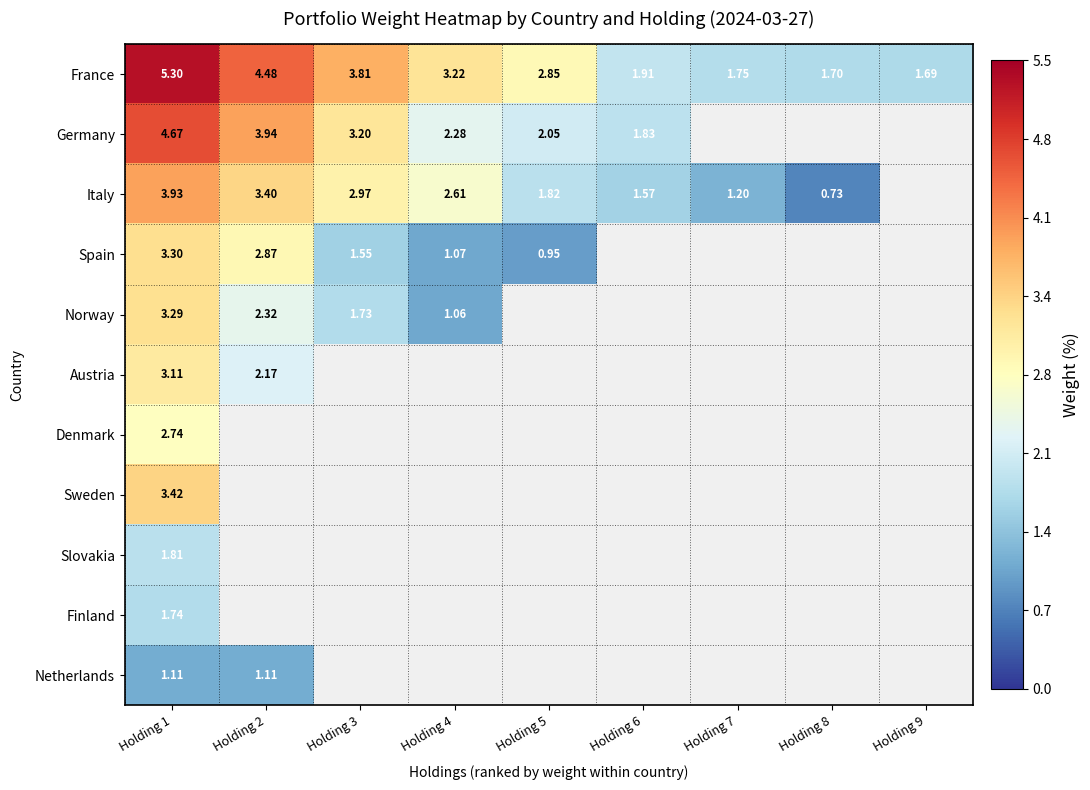

What is the approximate value of Spain at Holding 3?

1.5